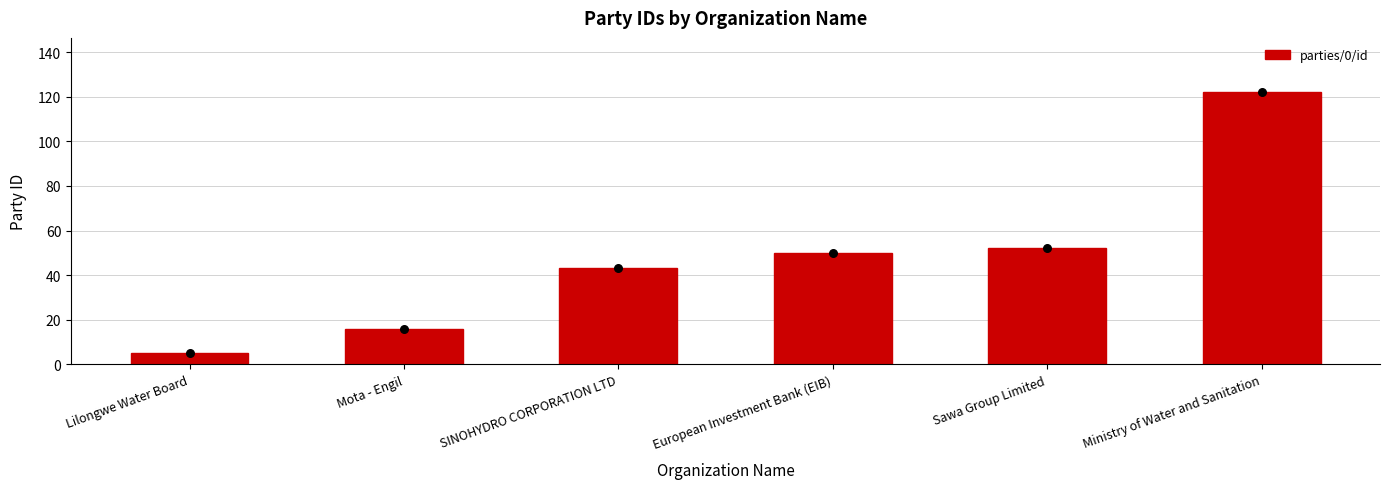

Which has a higher value, Sawa Group Limited or Mota - Engil?

Sawa Group Limited